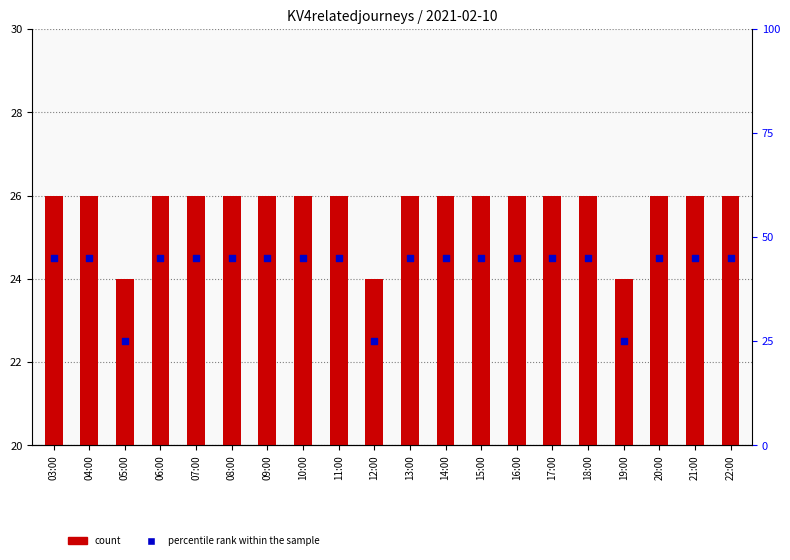

What is the total value across all series at 08:00?

50.5